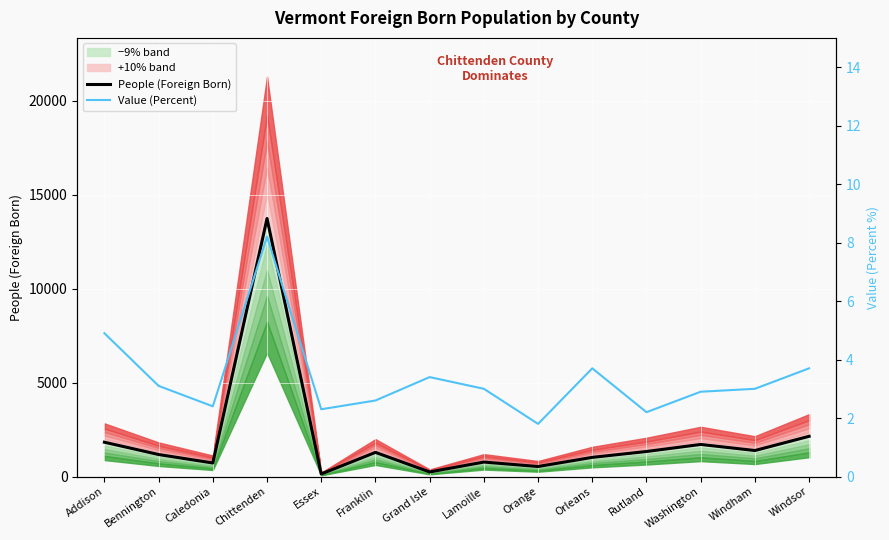

What is the approximate value of Value (Percent) at Grand Isle?

3.4